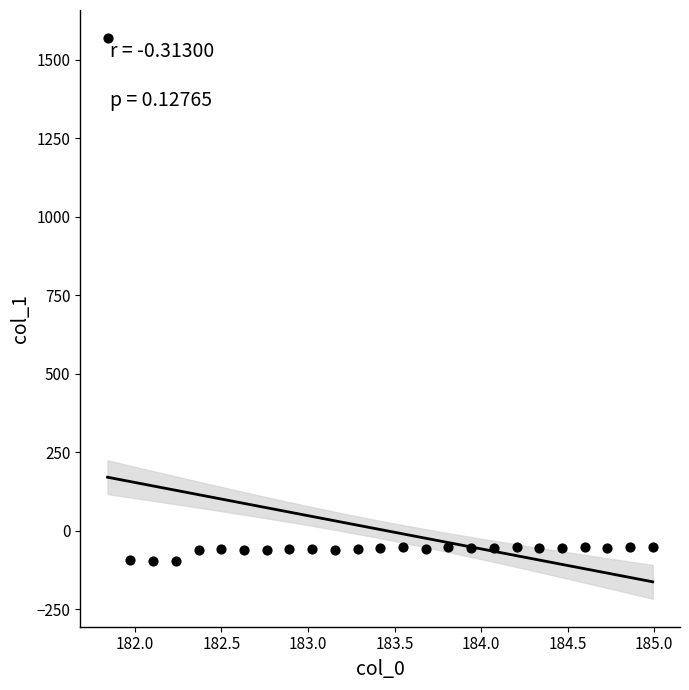

What is the range of X values (max minus min)?

3.1